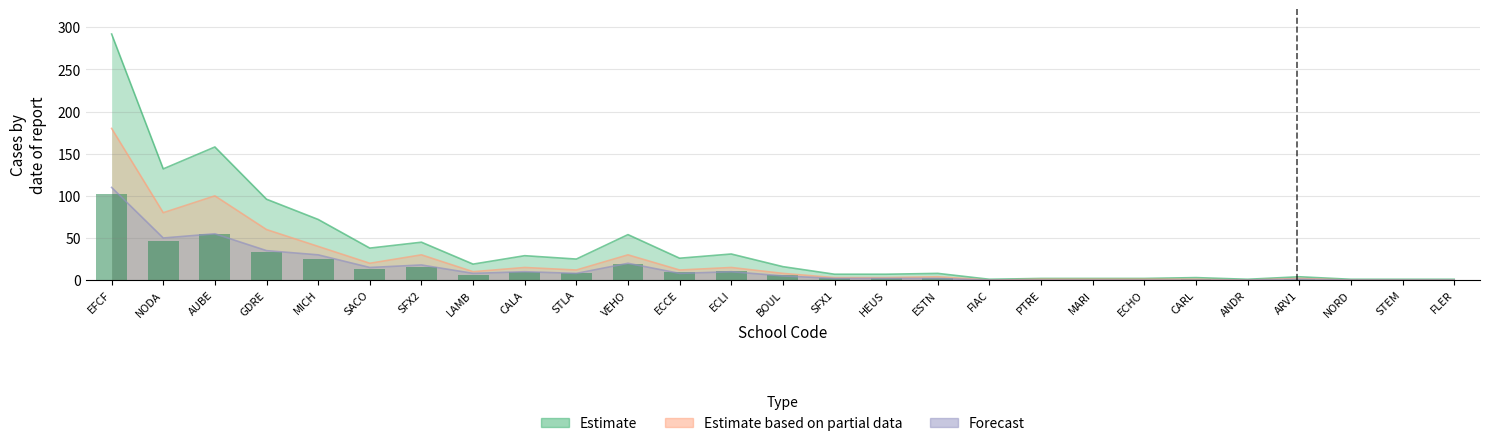

At which label is Estimate closest to 146?

AUBE